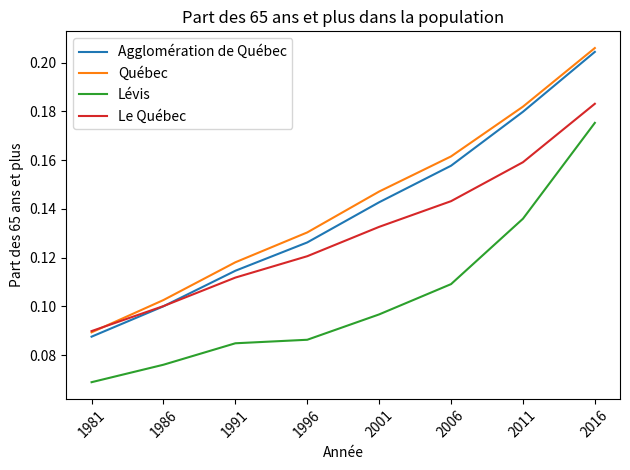

Rank the categories by Le Québec value from lowest to highest.

1981, 1986, 1991, 1996, 2001, 2006, 2011, 2016